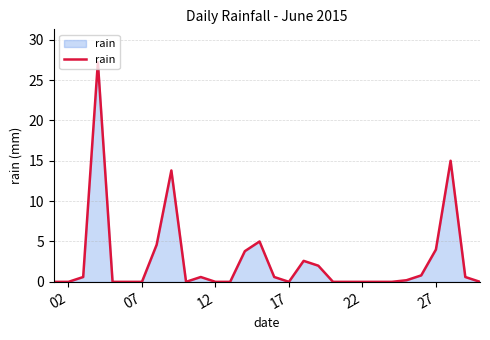

How many lines are shown in the chart?

1